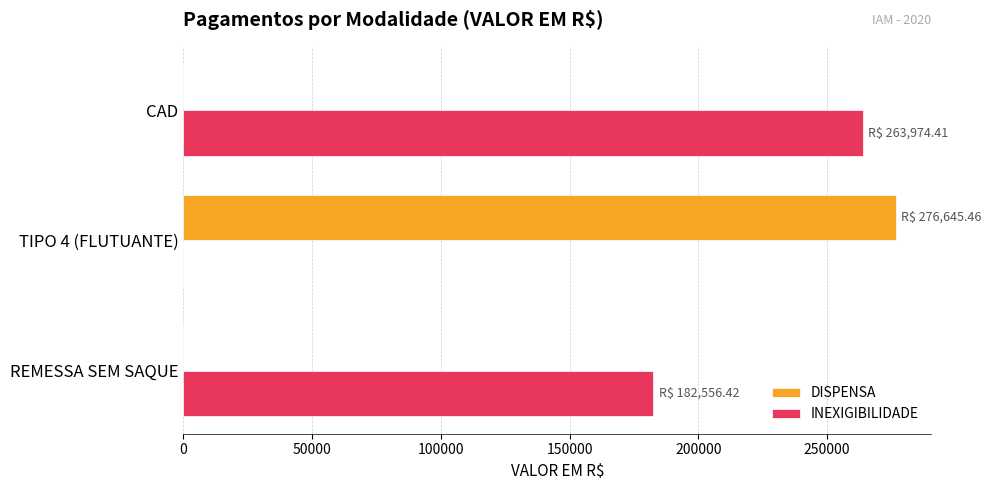

What is the sum of all DISPENSA values?

276645.5